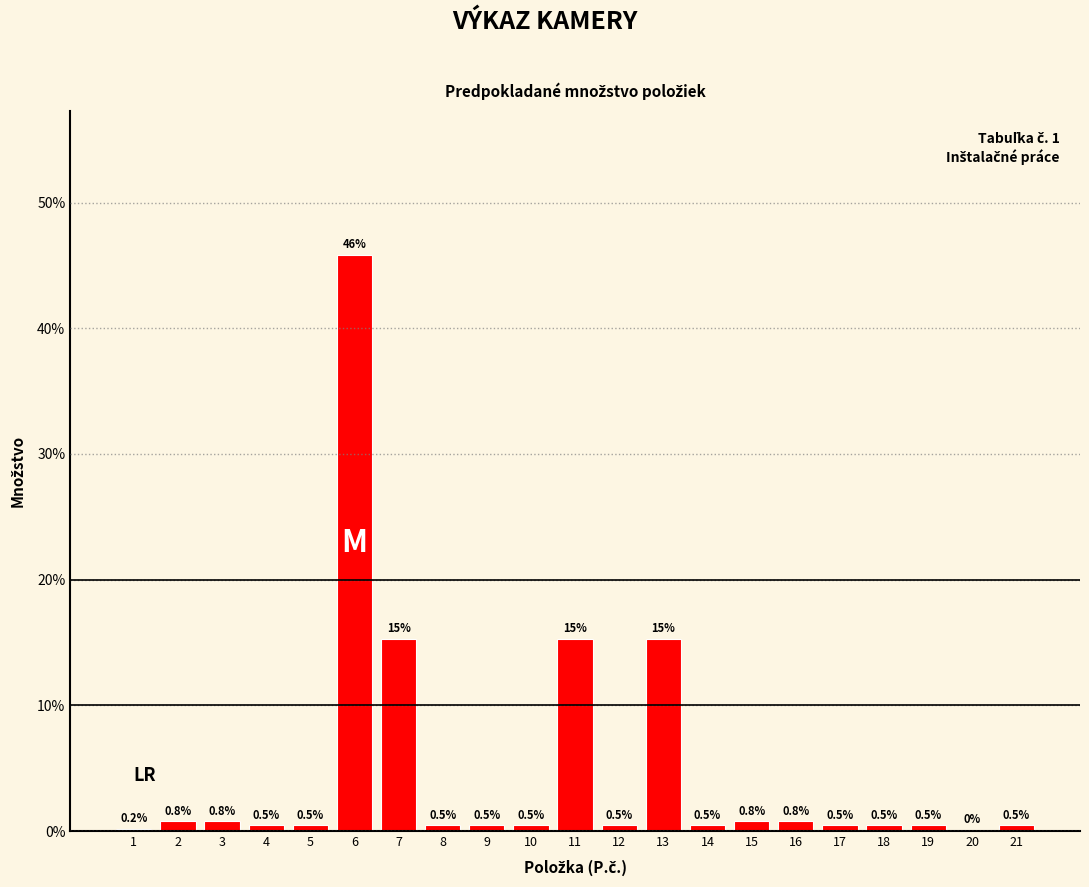

What is the change in value from 1 to 21?

+0.3